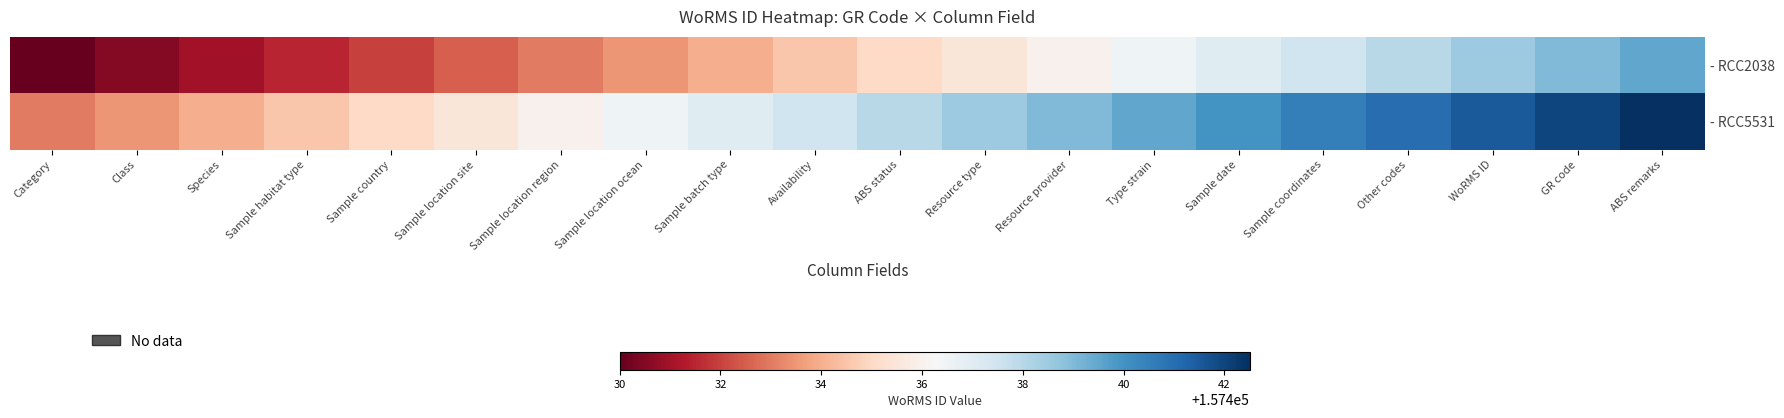

List the series in order of their peak value, highest first.

- RCC5531, - RCC2038